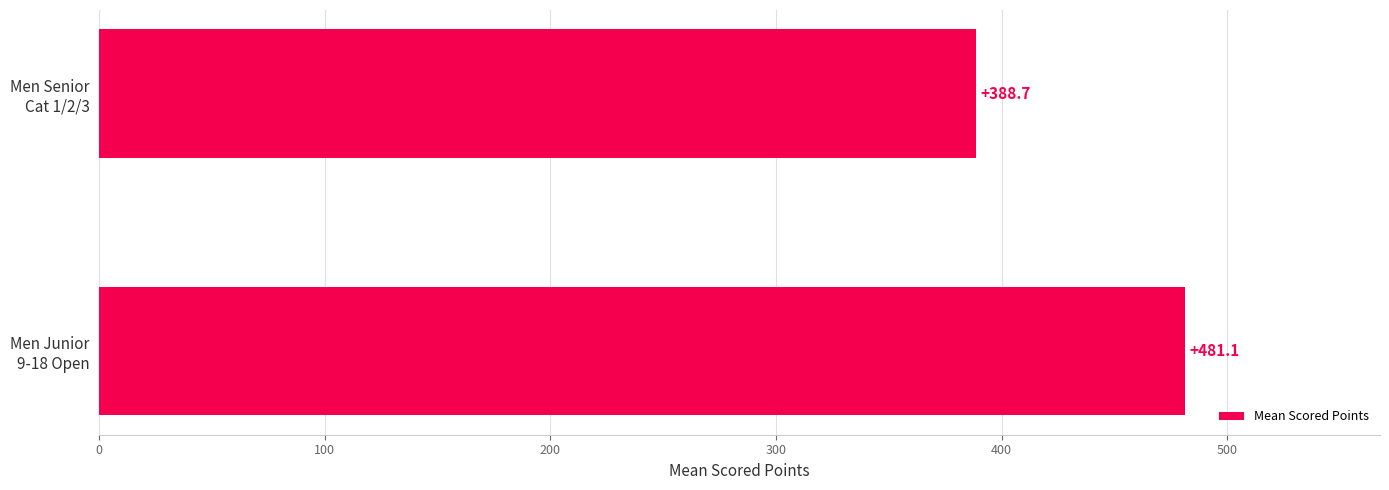

Reading top to bottom, transcribe all the data shown in this chart.

388.7	481.1